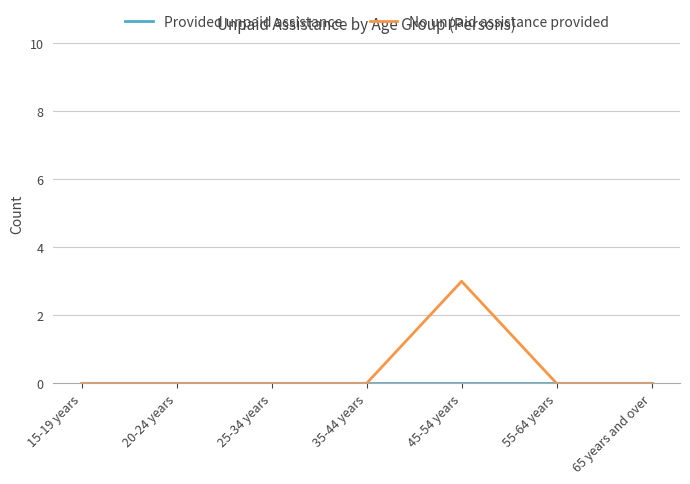

At which category is the sum across all series the highest?

45-54 years